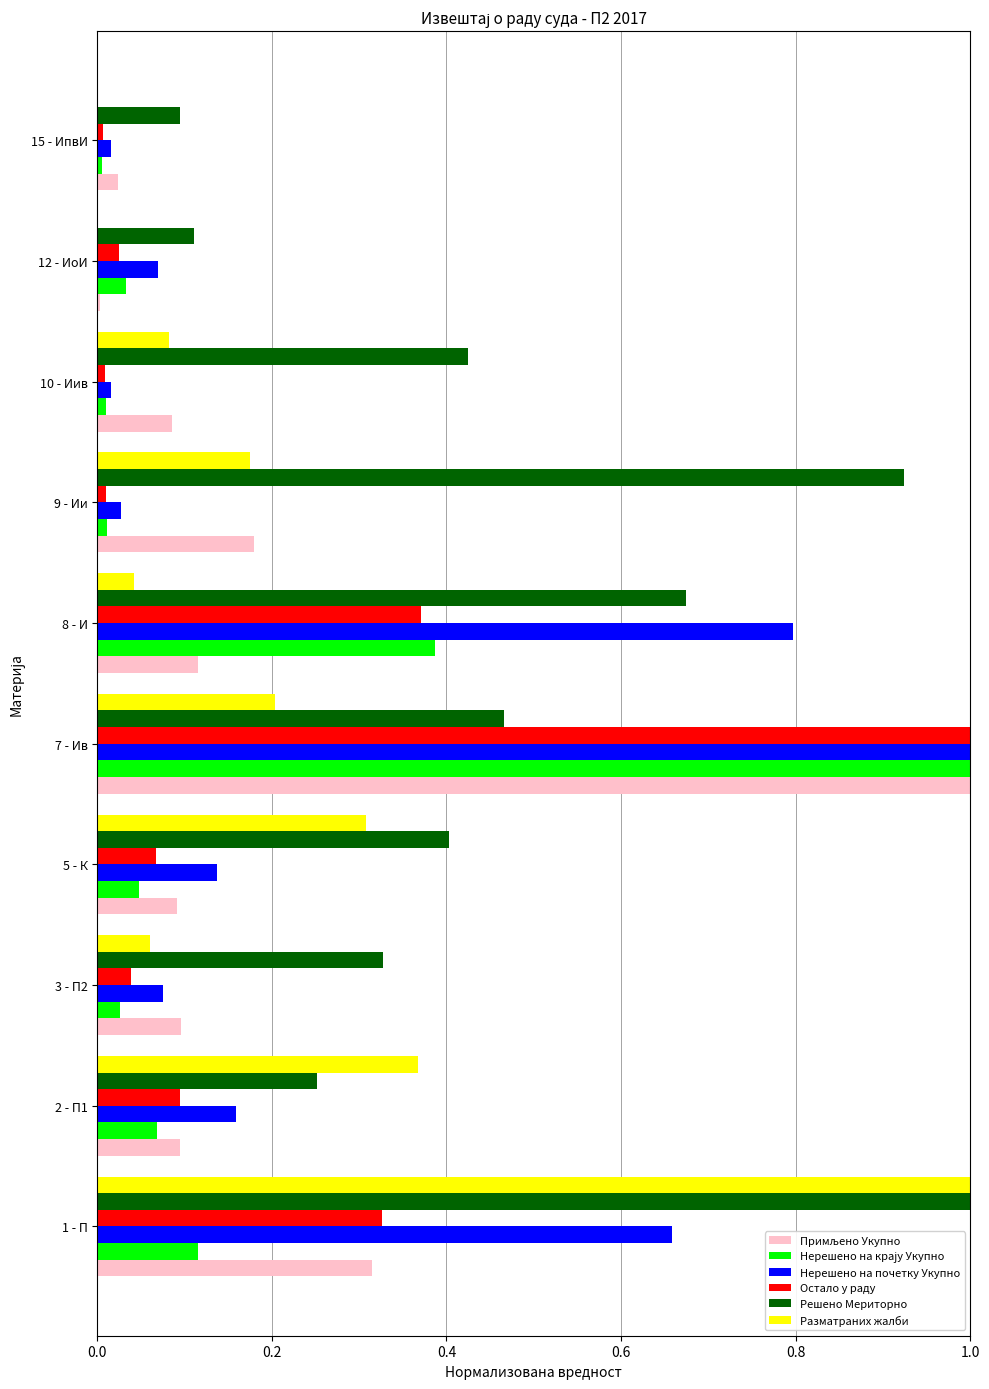

At which category is the sum across all series the highest?

7 - Ив